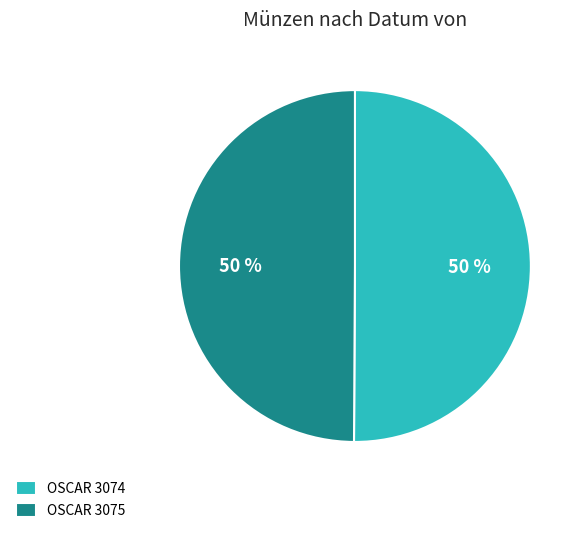

Is it true that OSCAR 3074 is 40% of the pie?

False